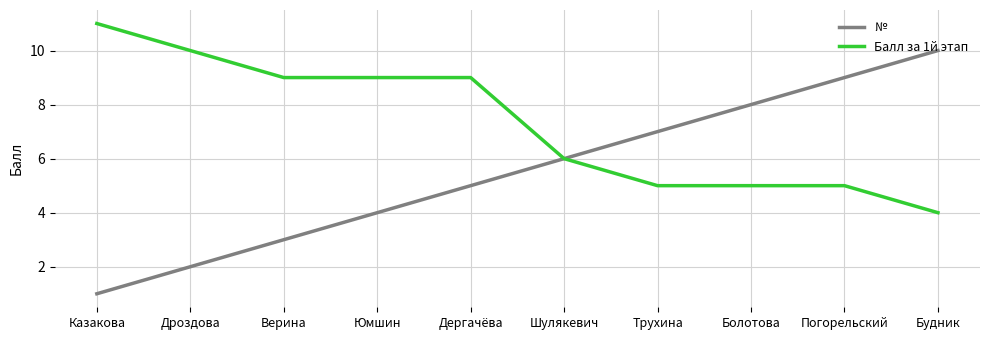

What position from the right is Верина?

8